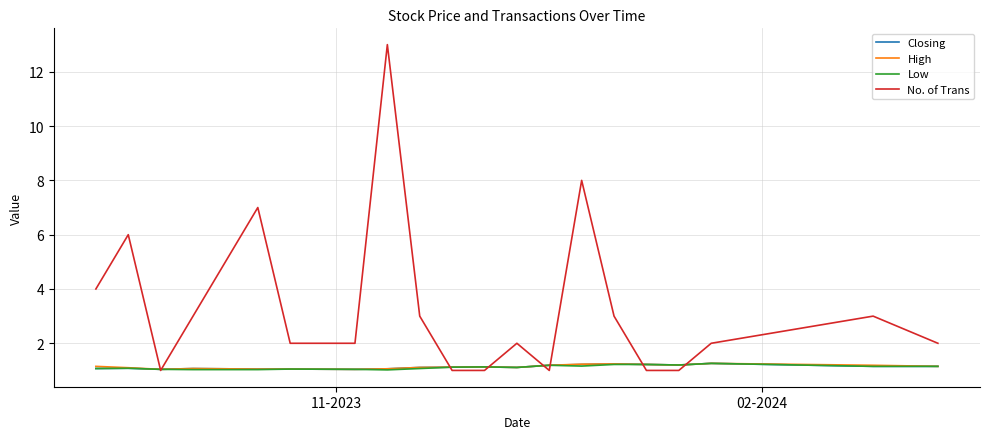

What is the minimum value for Closing?

1.0